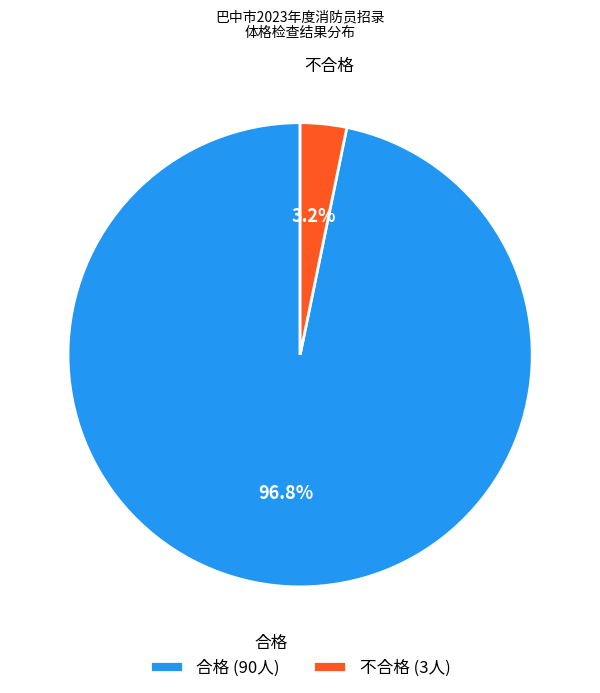

Is there any slice that represents more than half of the pie?

Yes